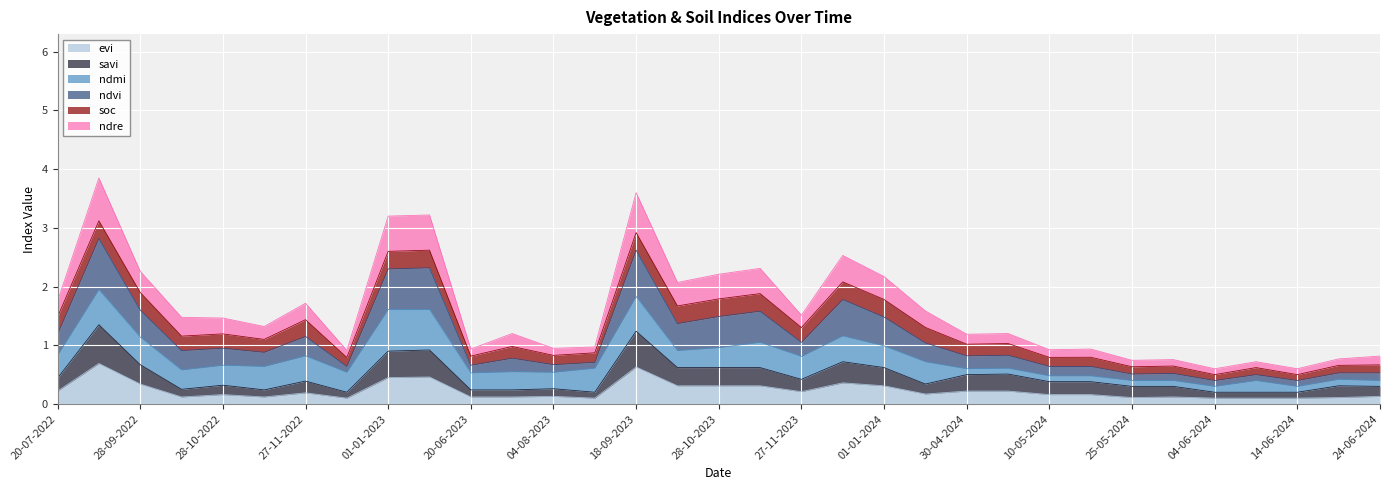

True or false: ndvi has a value of 2.1 at 12-12-2023.

True